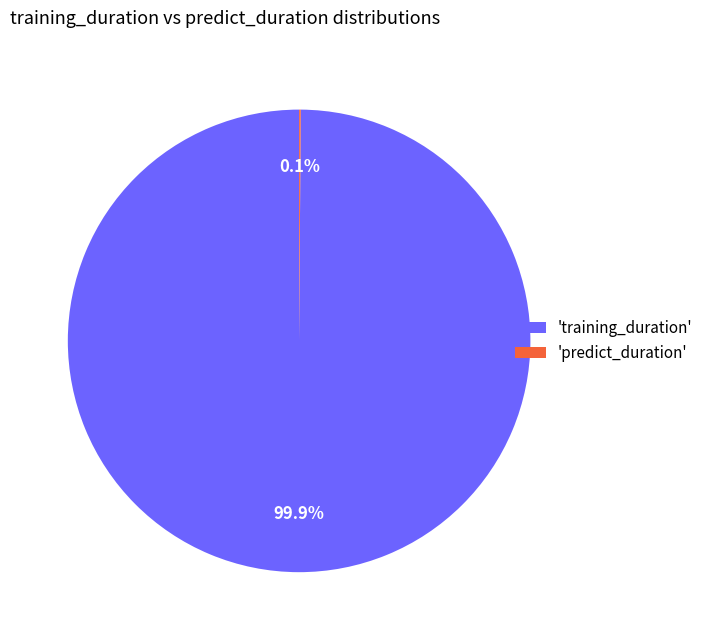

Is there a majority slice in this chart?

Yes